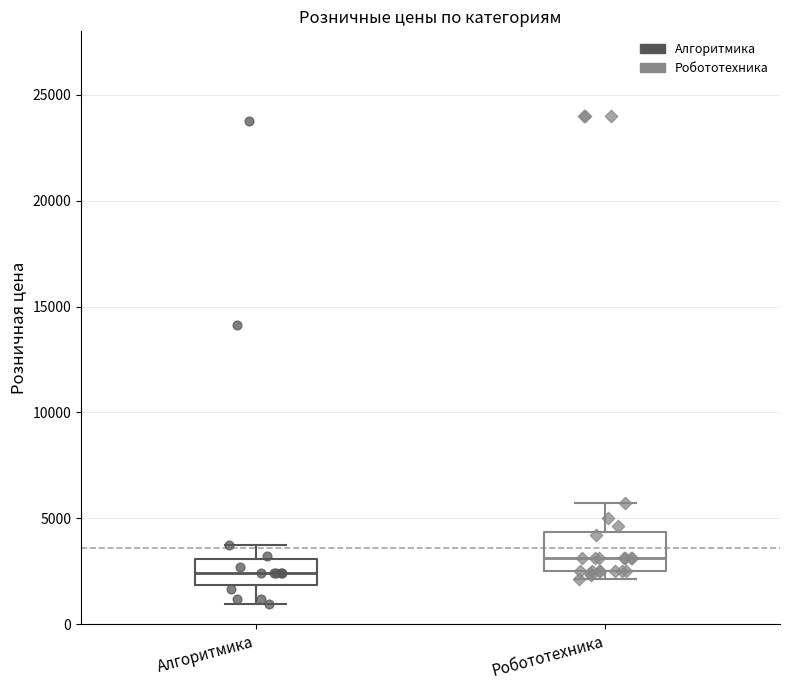

Which box's median line is the lowest?

Алгоритмика